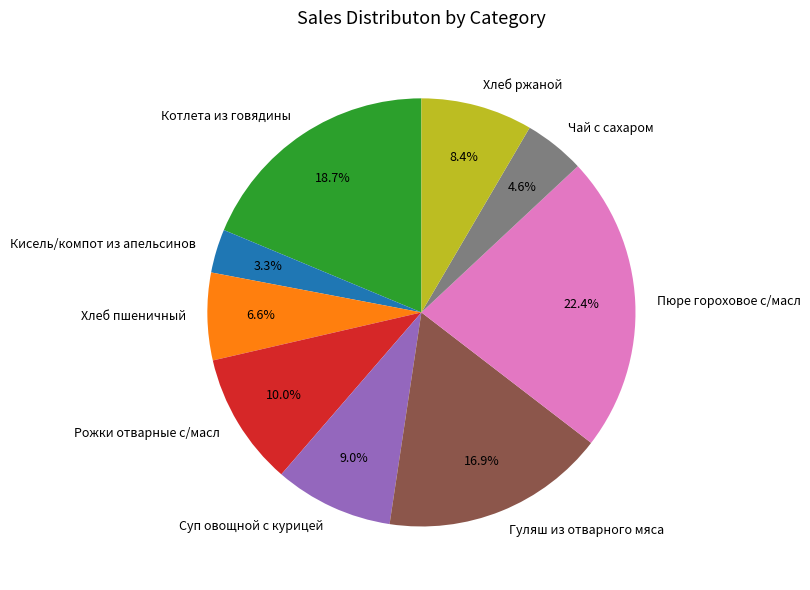

Is it true that Пюре гороховое с/масл is 22% of the pie?

True